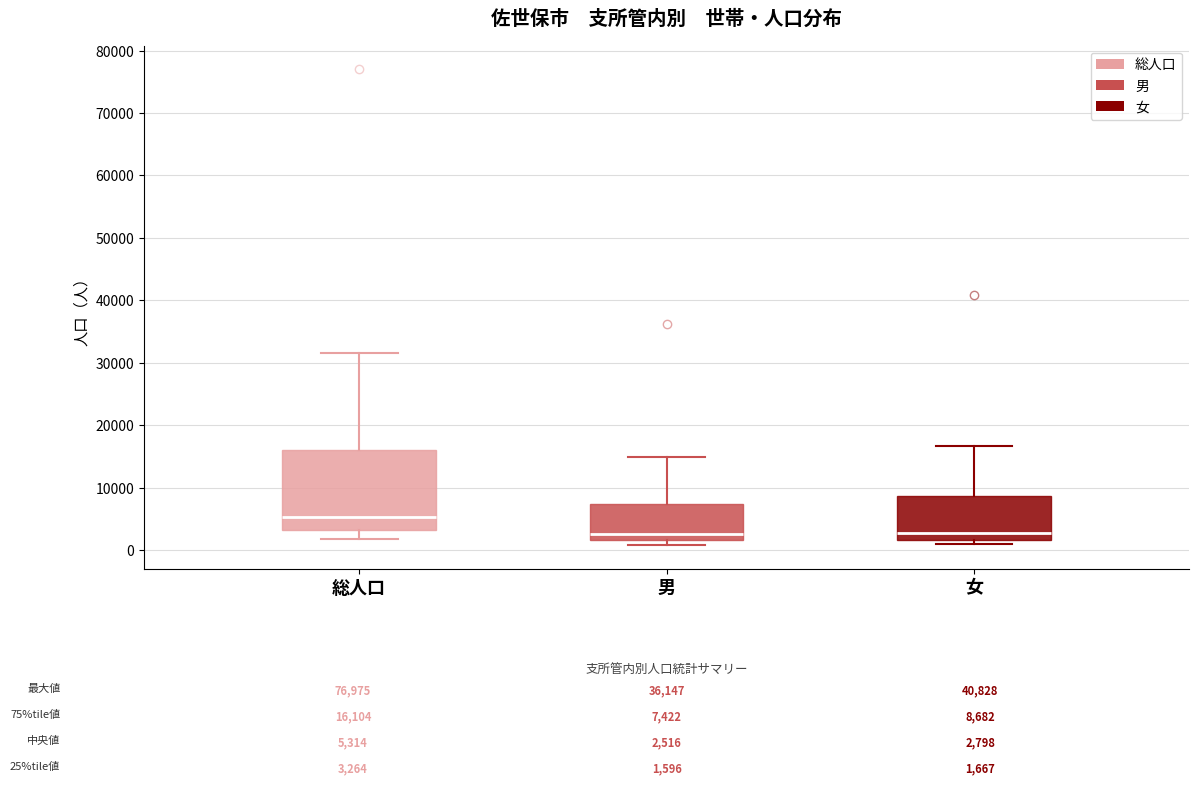

Which box is the tallest, from its lower edge to its upper edge?

総人口